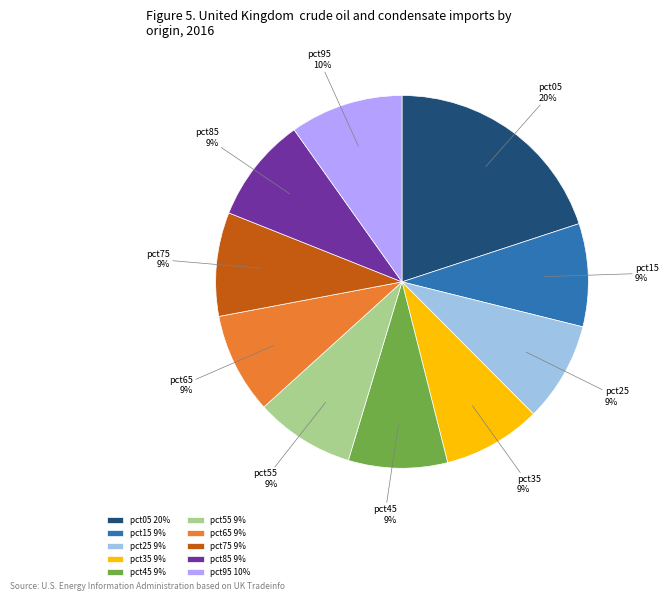

Is the sum of pct05 and pct55 greater than half?

No